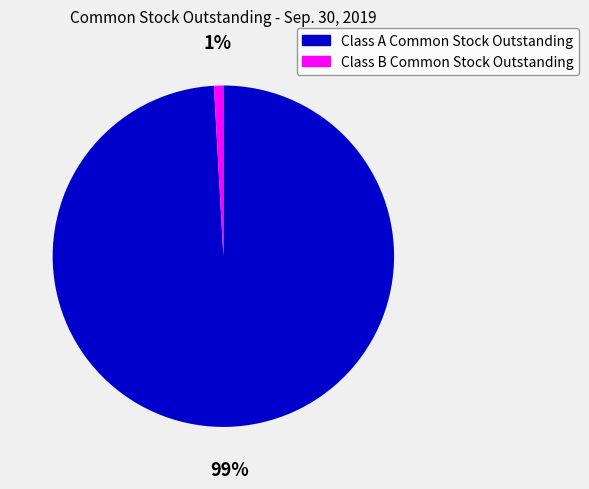

The Class A Common Stock Outstanding slice represents 91% of the pie. True or false?

False